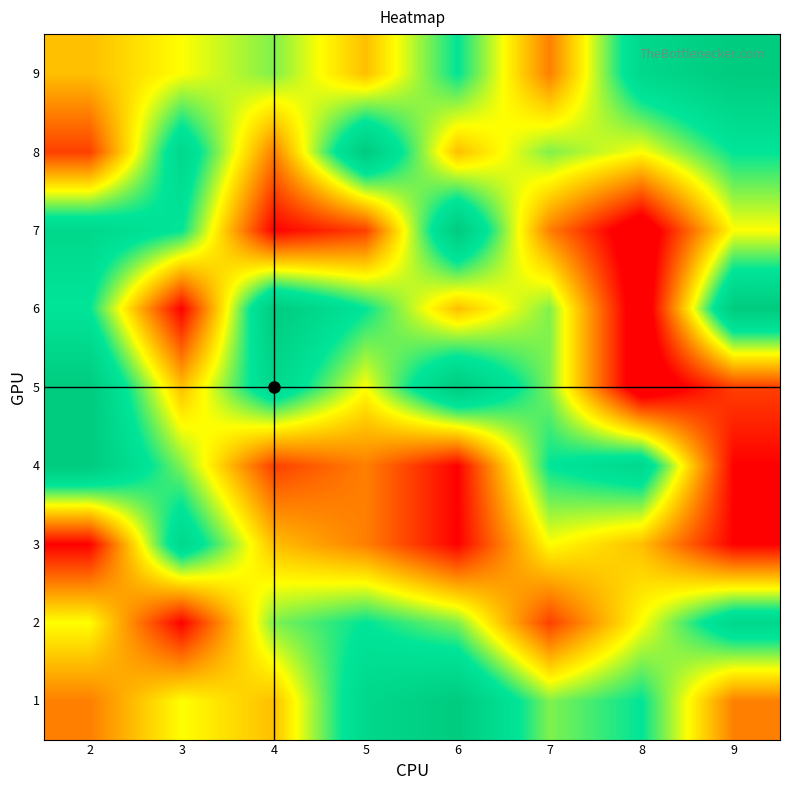

How many distinct data groups are displayed?

9